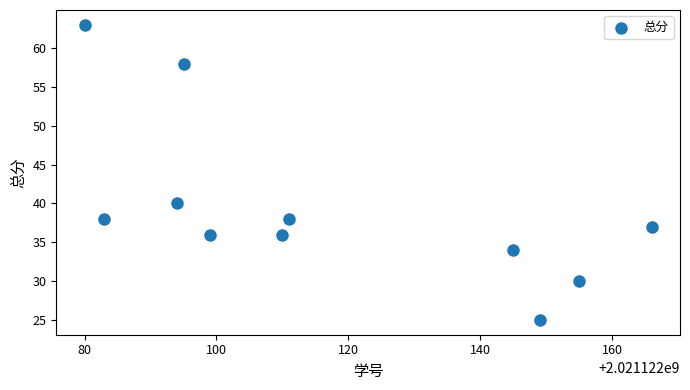

What is the range of X values (max minus min)?

86